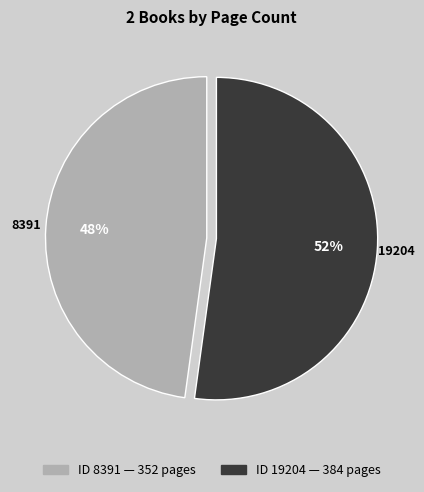

Is there a majority slice in this chart?

Yes